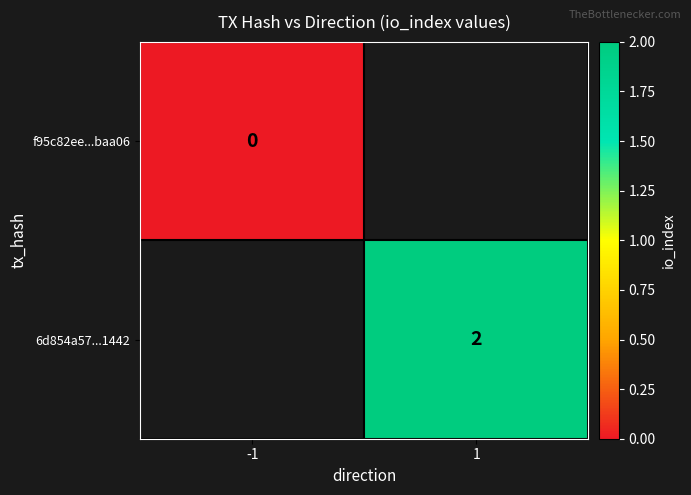

How many categories are shown in the chart?

2